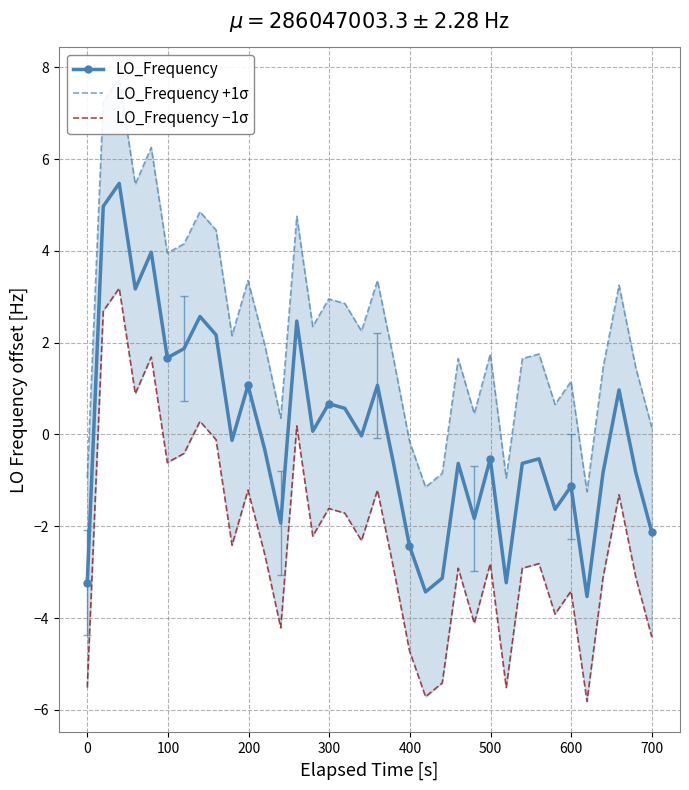

How many positive values does the LO_Frequency +1σ series have?

30